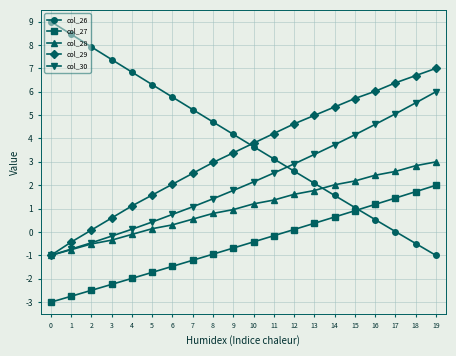

What is the difference between the col_27 values at 17 and 11?

1.6